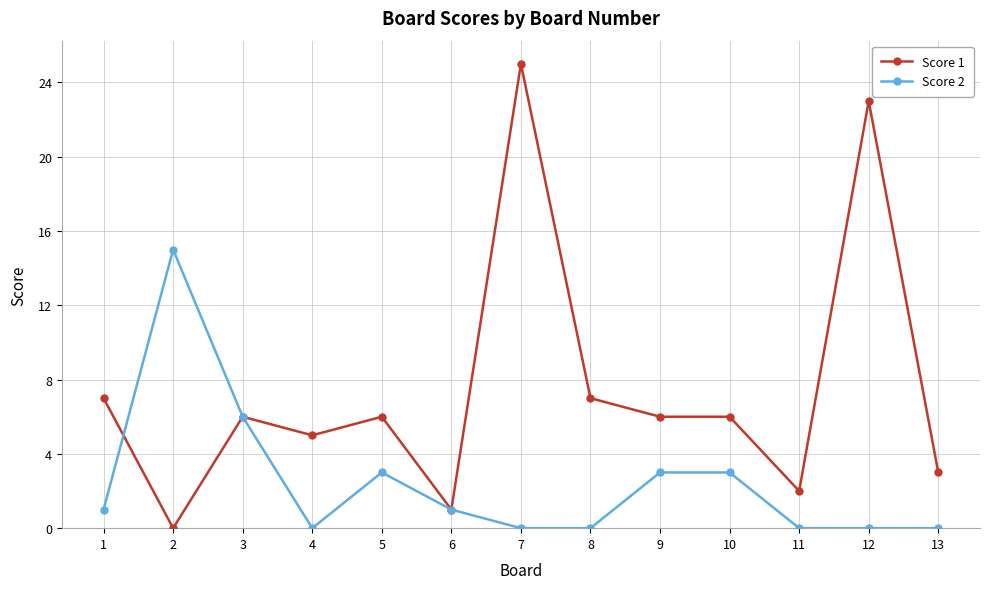

How many distinct data groups are displayed?

2